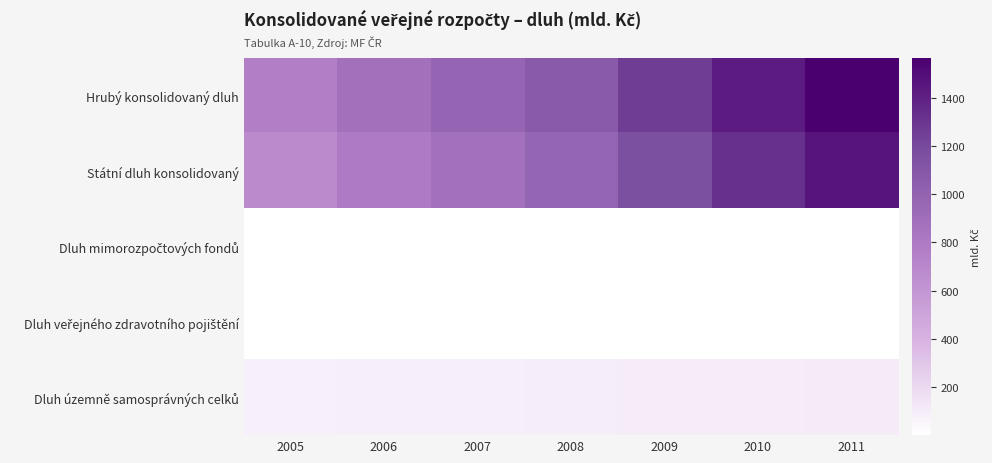

What is the total value across all series at 2008?

2145.9